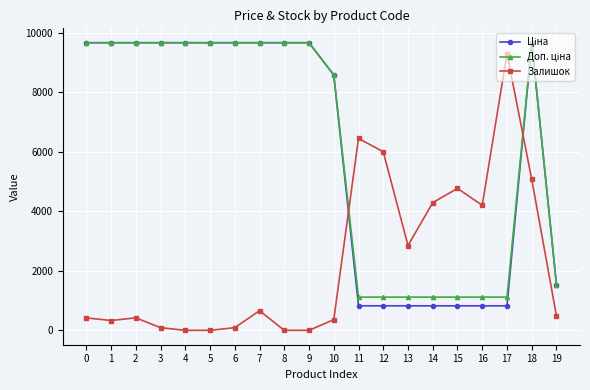

What is the highest value of the Залишок series?

9300.0